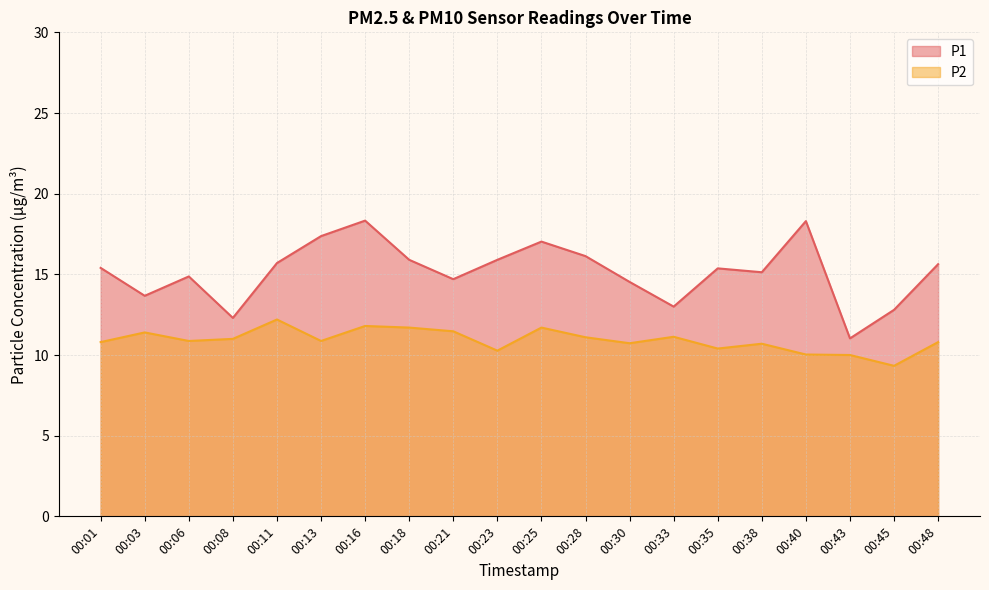

True or false: P2 has a value of 12.2 at 00:11.

True